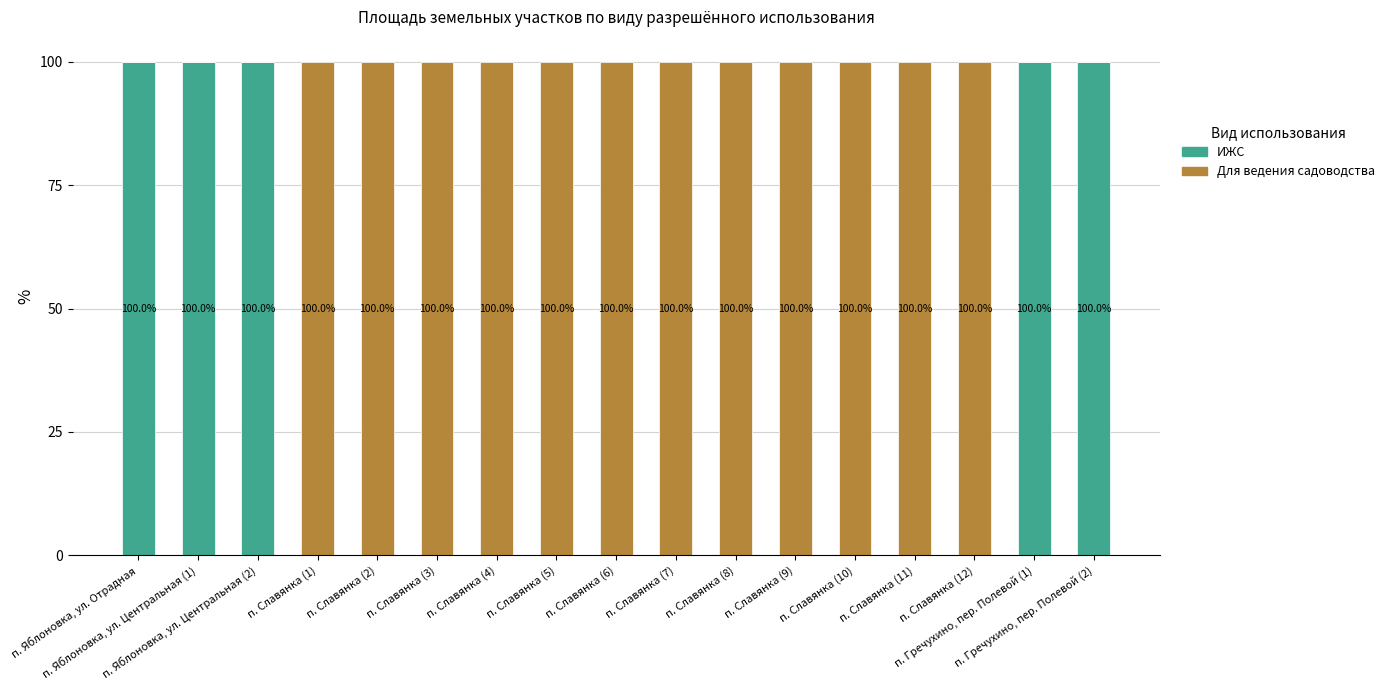

What are all the series names shown in the legend?

ИЖС, Для ведения садоводства